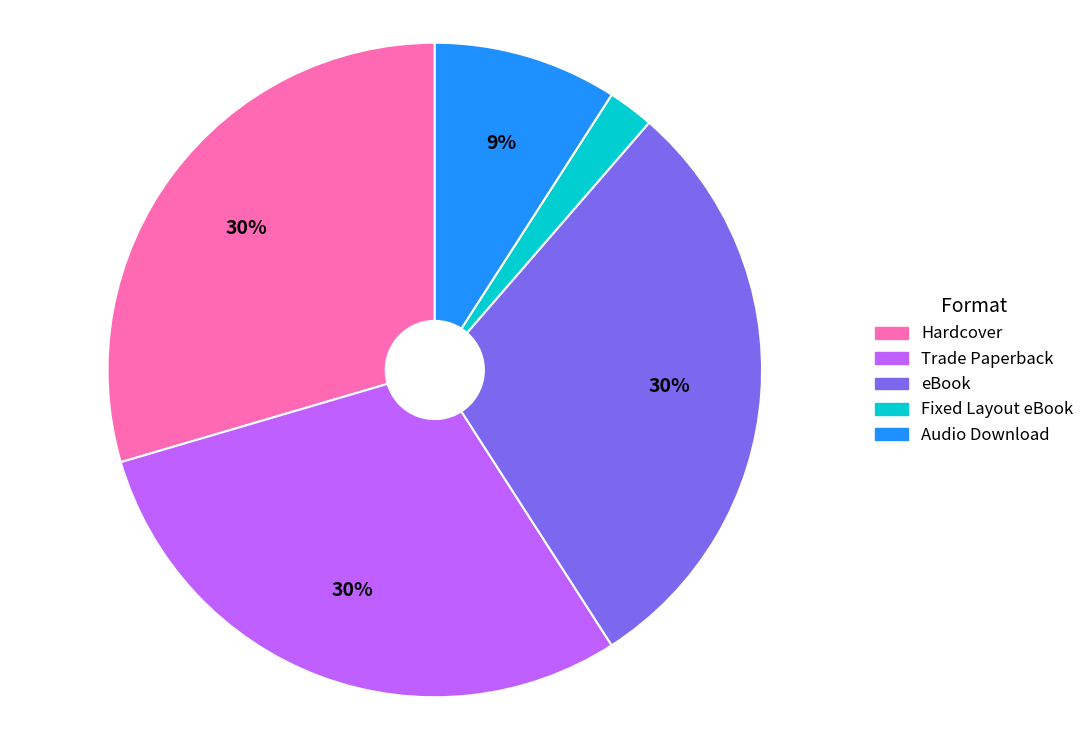

What is the smallest slice in the pie chart?

Fixed Layout eBook